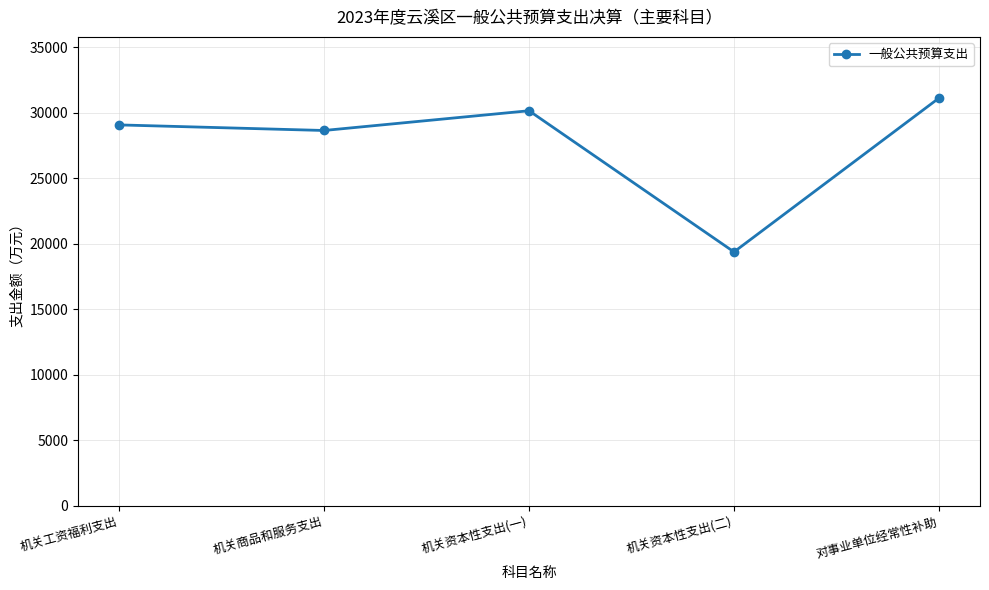

What is the change in value from 机关商品和服务支出 to 对事业单位经常性补助?

+2475